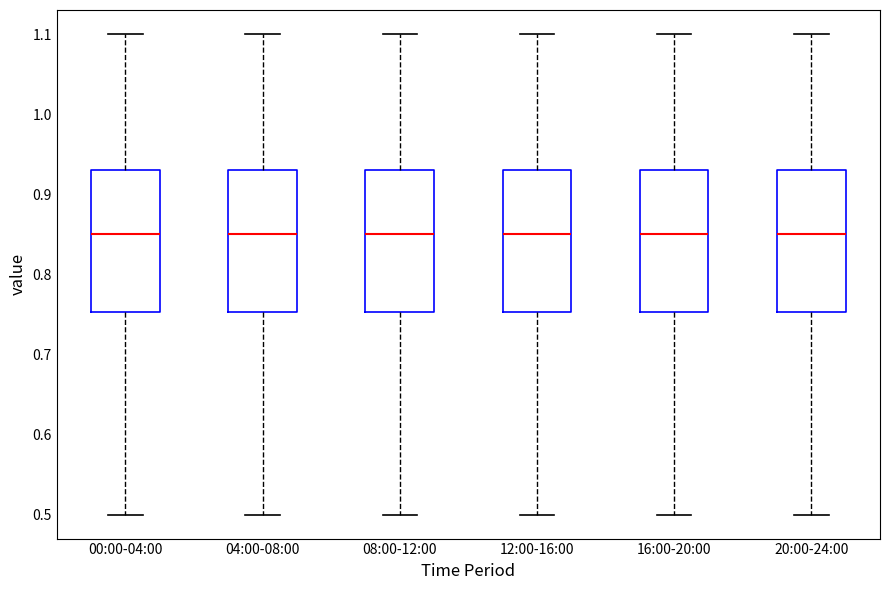

Reading left to right, read every box against the y-axis: the position of its median line, the range the box covers, and the ends of its whiskers. The values are not printed on the chart, so give them approximately, as read against the axis.

00:00-04:00: median 0.85, box 0.75 to 0.93, whiskers 0.50 to 1.10
04:00-08:00: median 0.85, box 0.75 to 0.93, whiskers 0.50 to 1.10
08:00-12:00: median 0.85, box 0.75 to 0.93, whiskers 0.50 to 1.10
12:00-16:00: median 0.85, box 0.75 to 0.93, whiskers 0.50 to 1.10
16:00-20:00: median 0.85, box 0.75 to 0.93, whiskers 0.50 to 1.10
20:00-24:00: median 0.85, box 0.75 to 0.93, whiskers 0.50 to 1.10